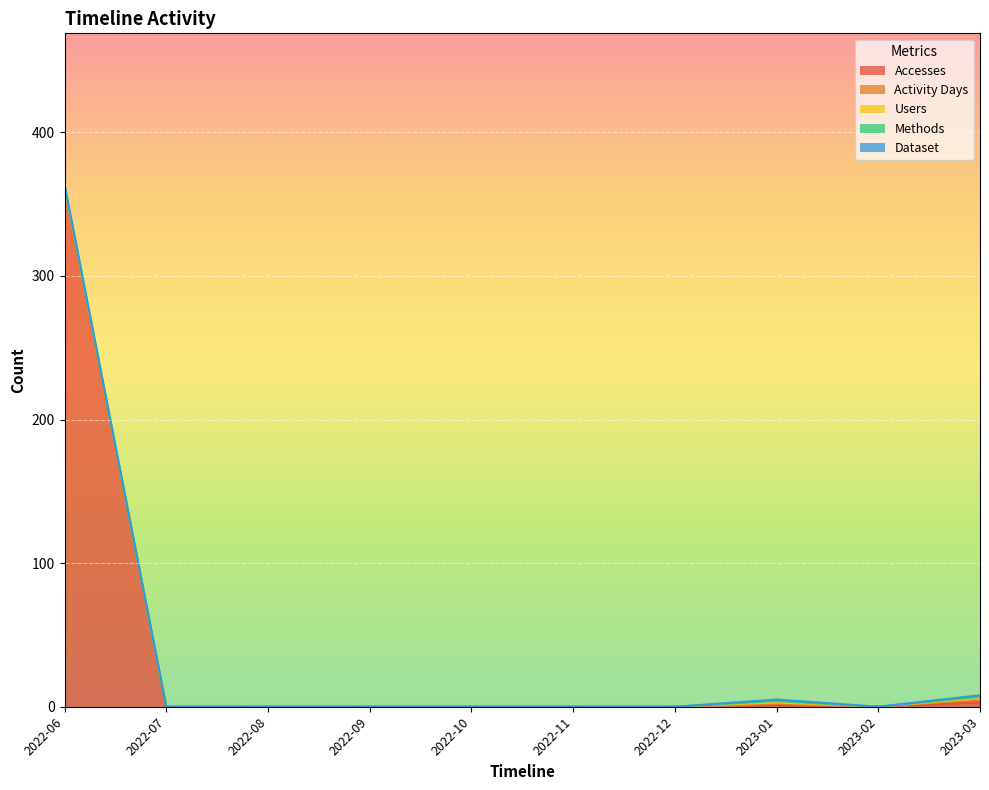

Which has a higher value, 2022-09 or 2022-06?

2022-06